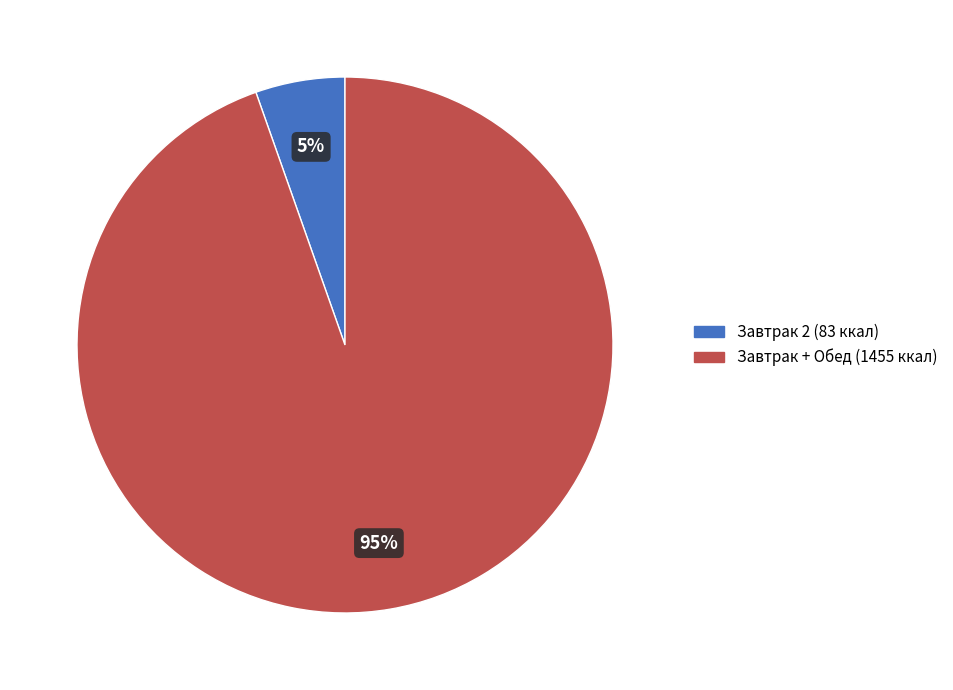

To the nearest percent, what is the average slice percentage?

50%